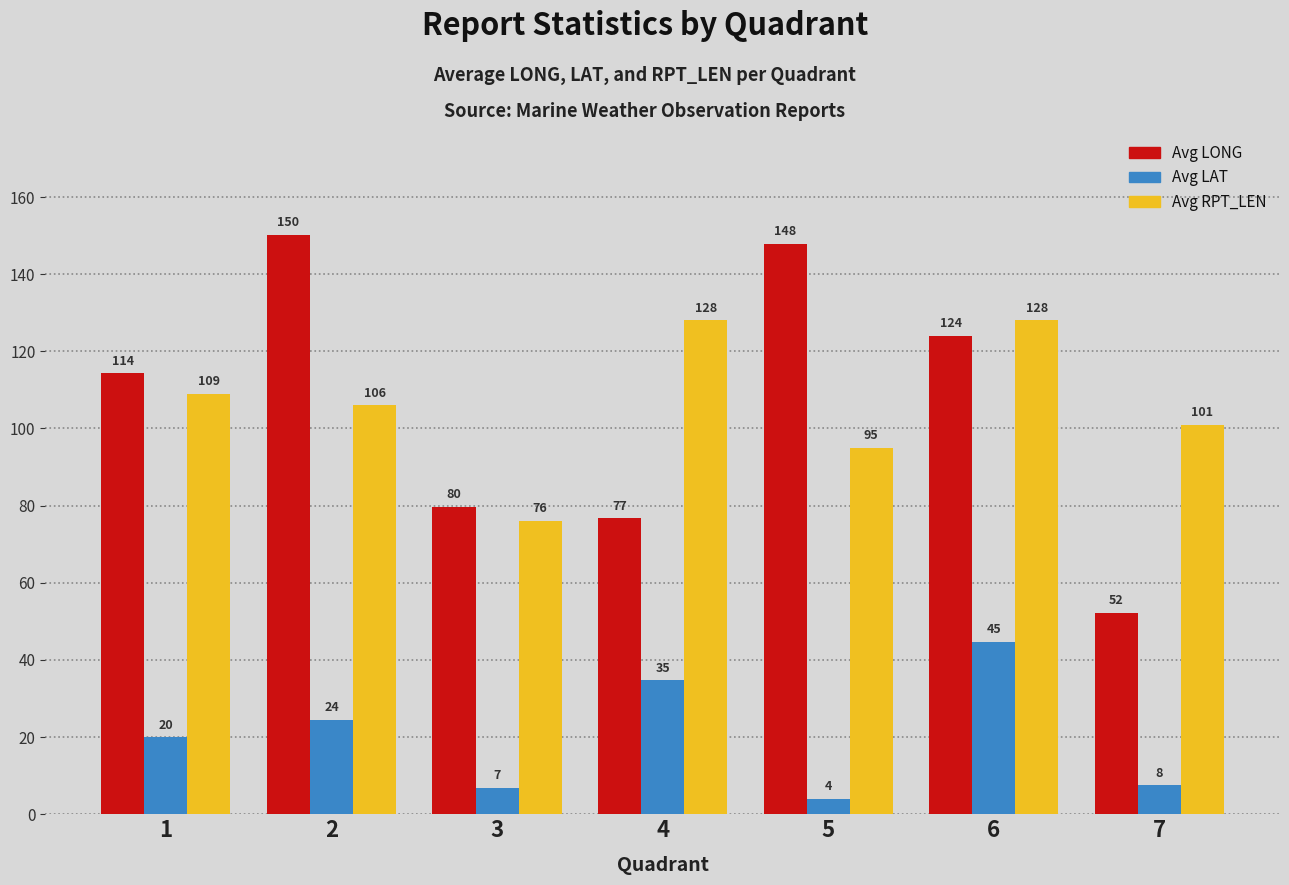

Which series has the largest range (max minus min)?

Avg LONG